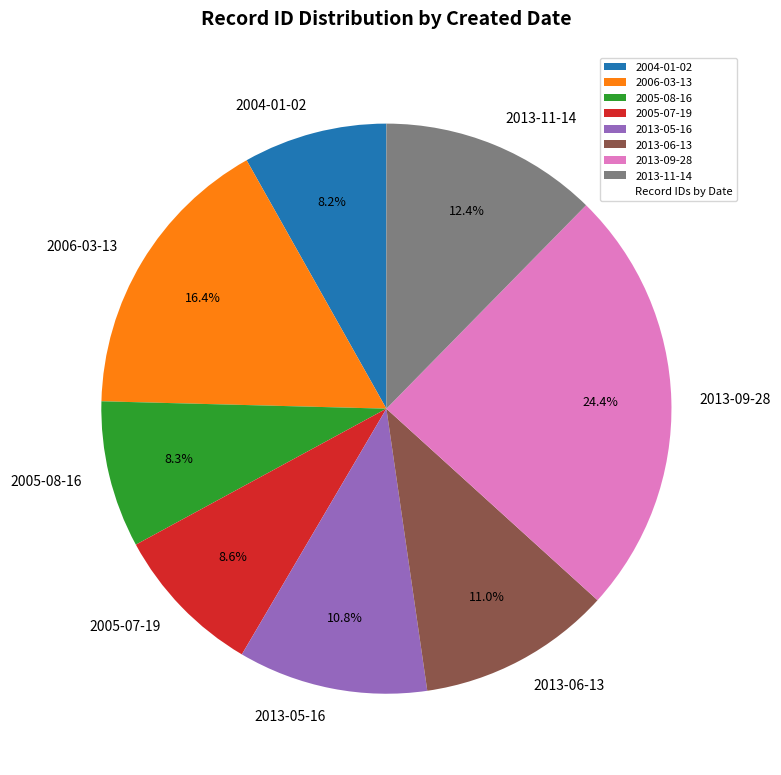

What percentage is the 2013-09-28 slice, to the nearest percent?

24%